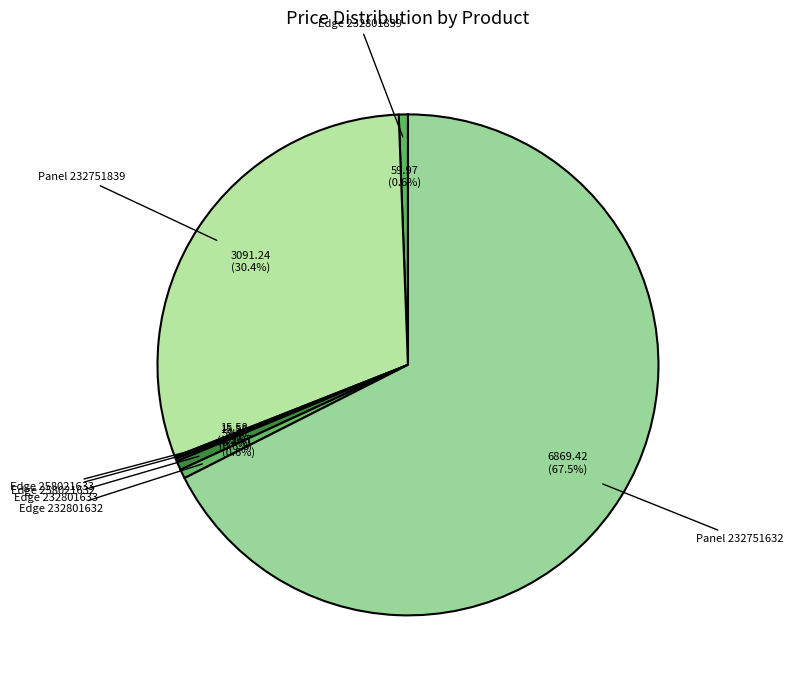

To the nearest percent, what is the average slice percentage?

14%